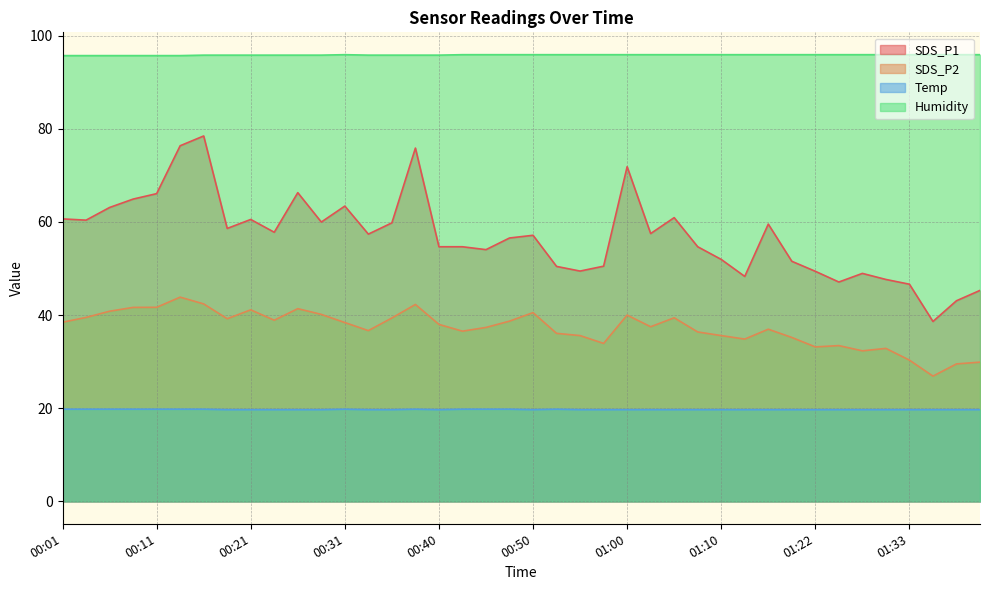

What is the difference between the SDS_P2 values at 01:33 and 01:05?

9.1